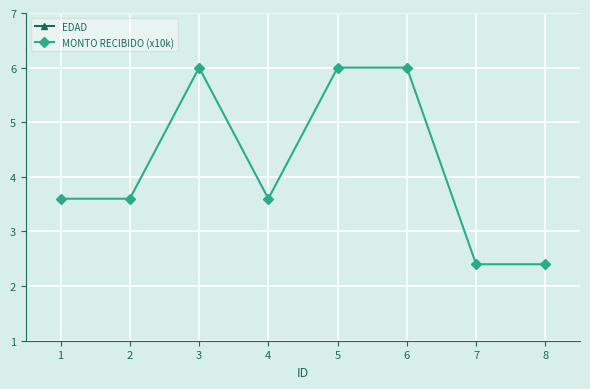

Which series has the largest range (max minus min)?

EDAD